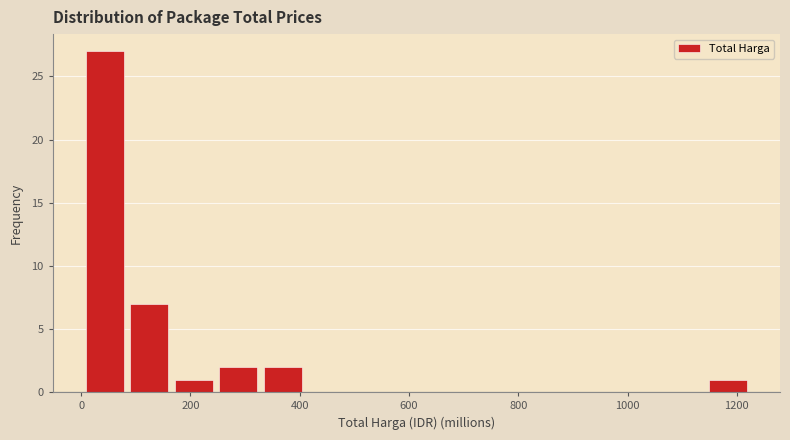

Over which range of the x-axis is the bar tallest?

0 to 80